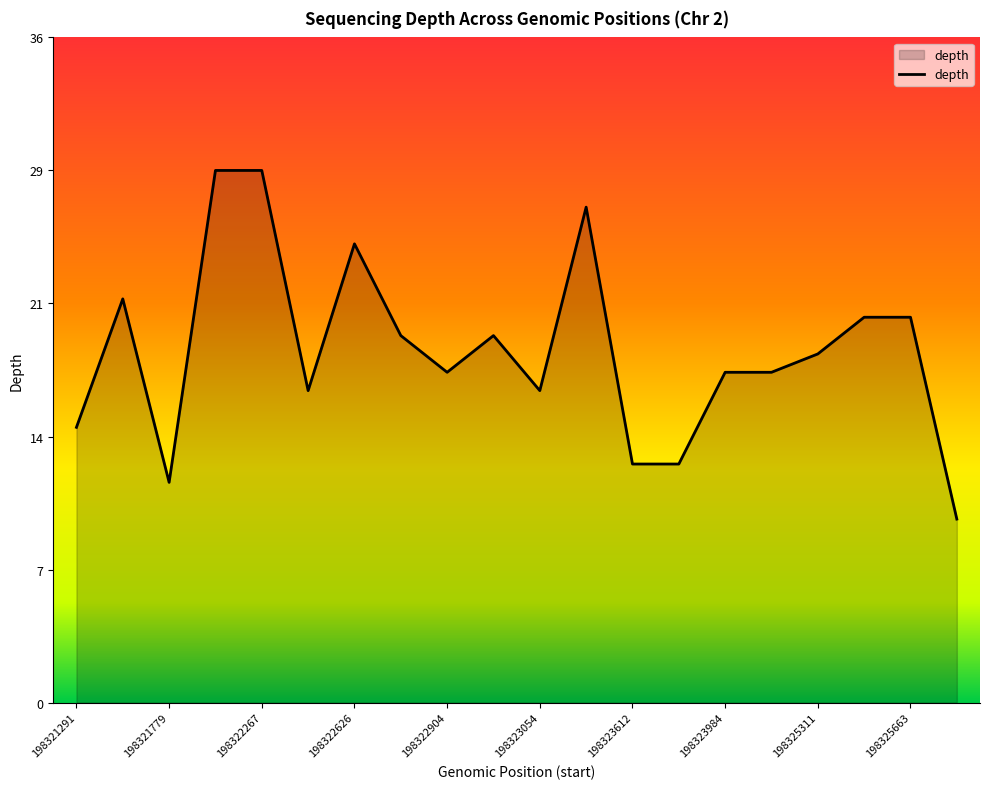

Does the chart display data point markers on the line(s)?

No